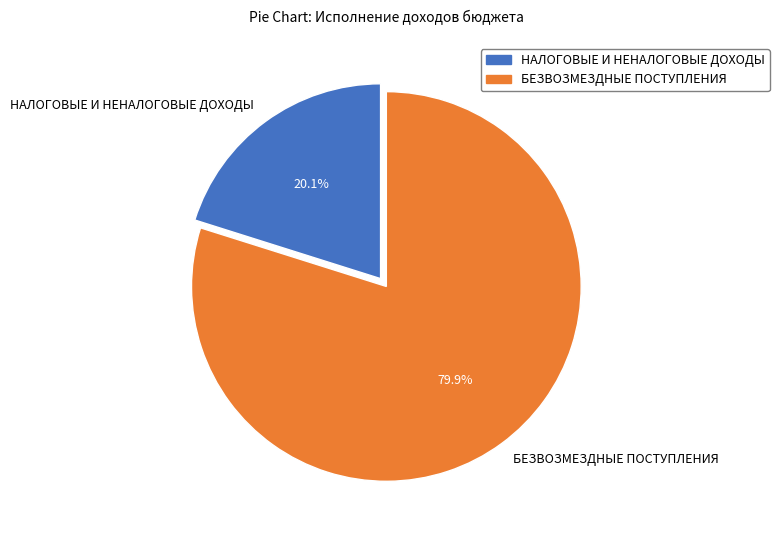

How many slices are in this pie chart?

2